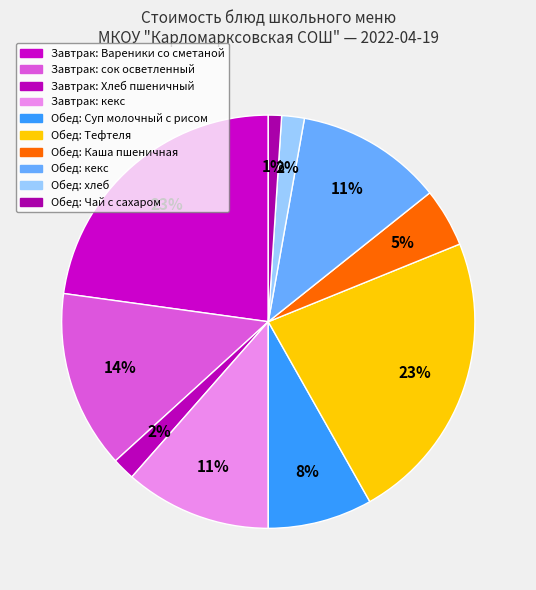

How many slices are in this pie chart?

10